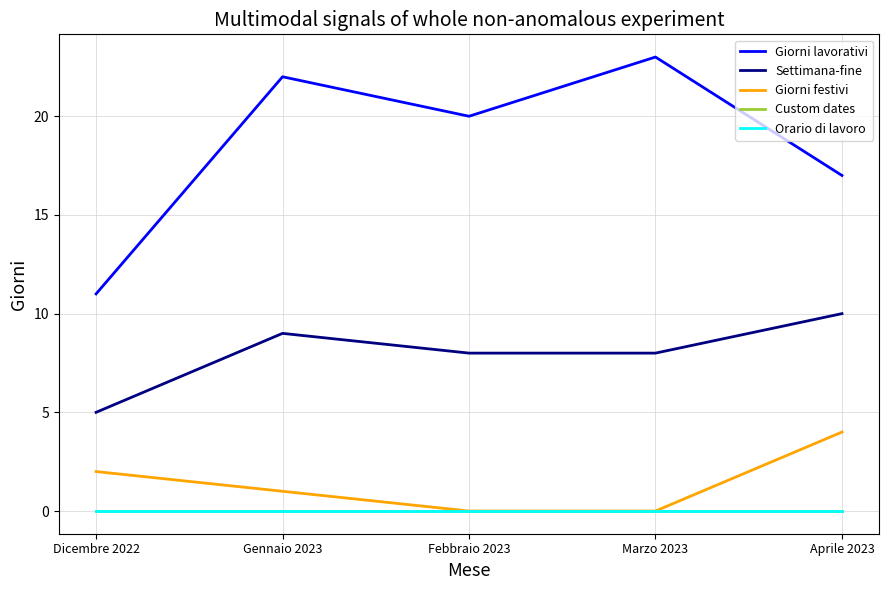

Is this an area chart (filled region under the line)?

No